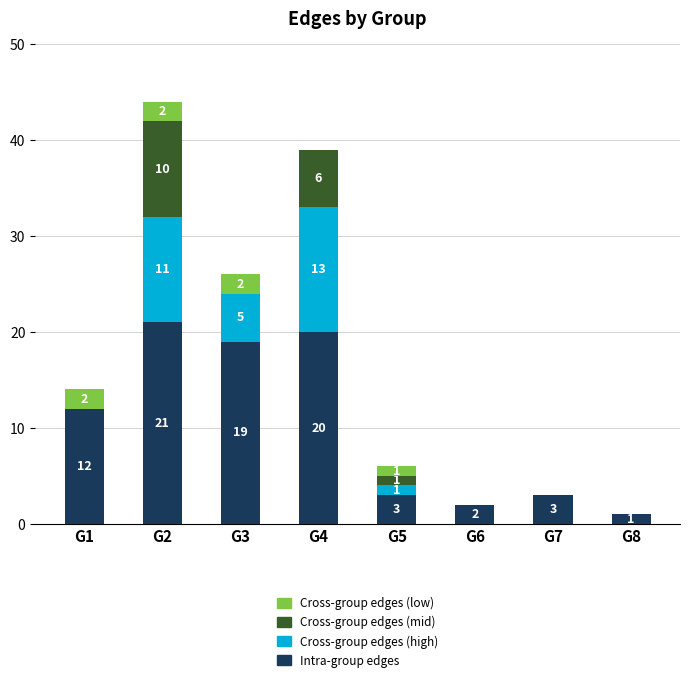

What is the maximum value for Intra-group edges?

21